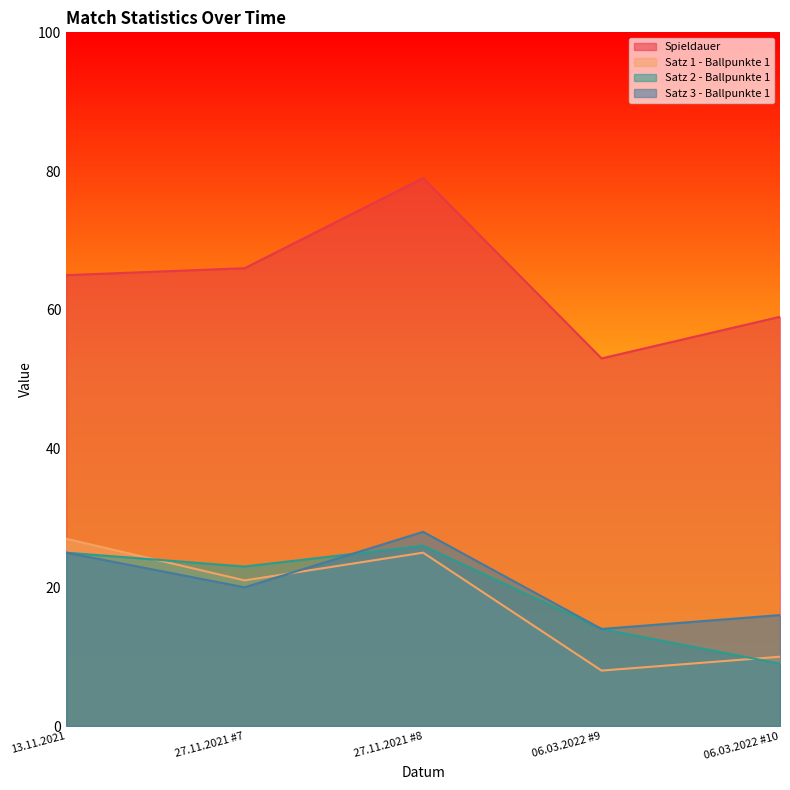

List the labels in order of Satz 2 - Ballpunkte 1 value, smallest first.

06.03.2022 #10, 06.03.2022 #9, 27.11.2021 #7, 13.11.2021, 27.11.2021 #8